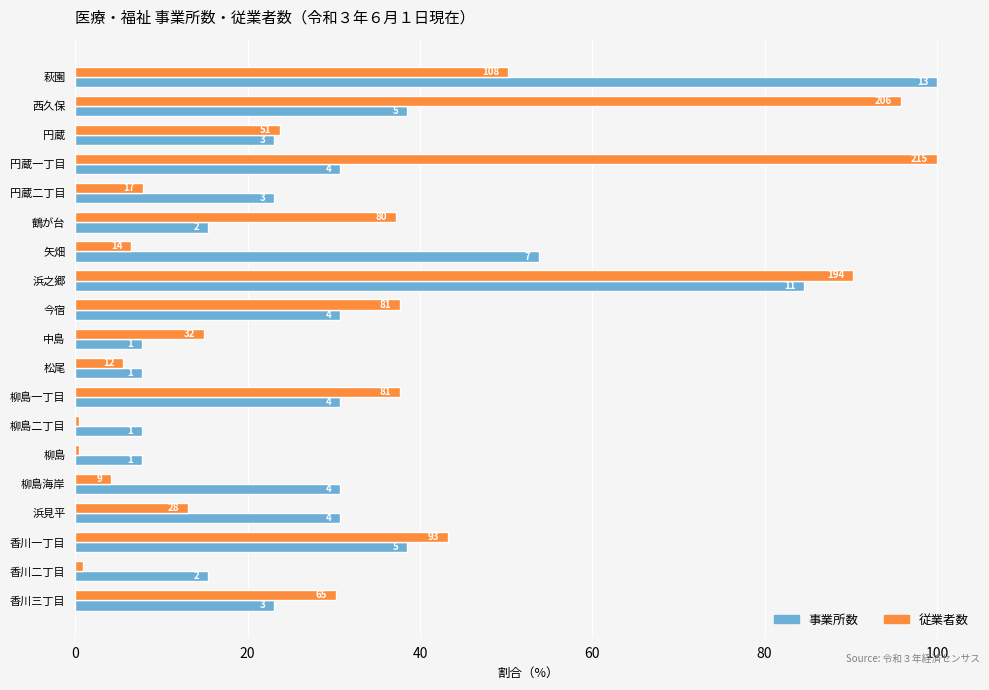

What are all the series names shown in the legend?

事業所数, 従業者数